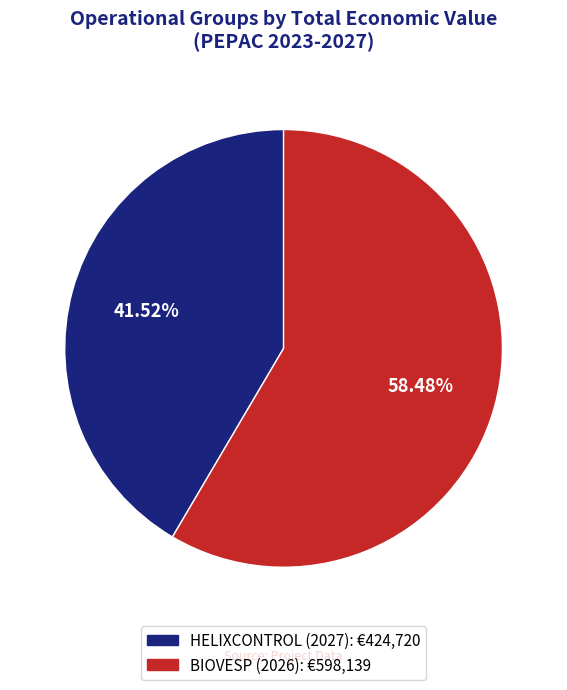

What is the largest slice in the pie chart?

BIOVESP (2026)